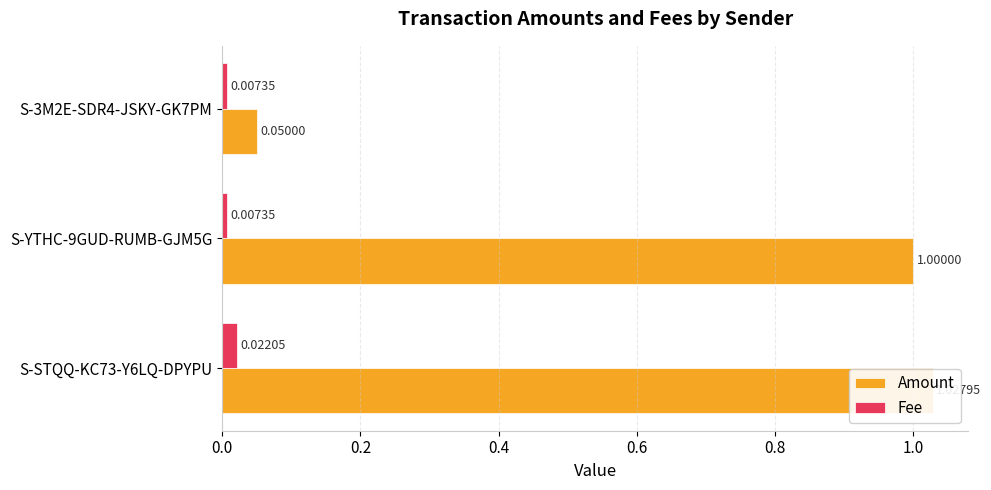

Is it true that Fee equals 0.0 at S-3M2E-SDR4-JSKY-GK7PM?

False